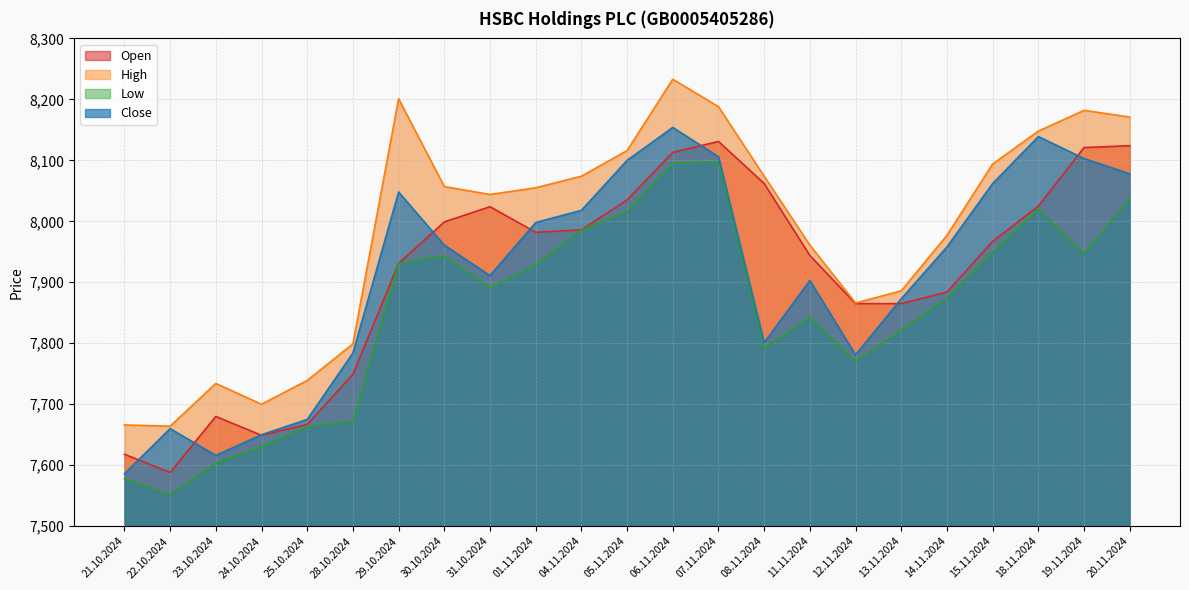

What is the sum of all Low values?

180637